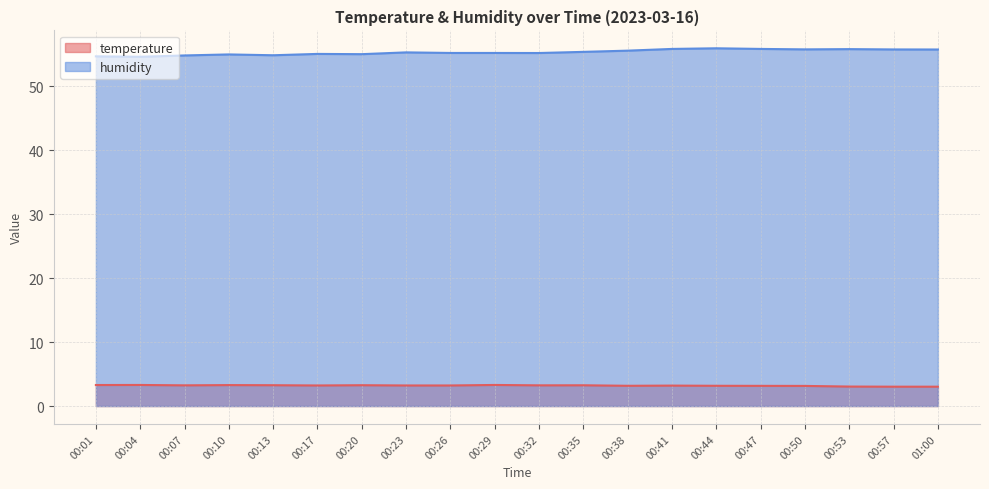

Which category has the lowest value in the humidity series?

00:04